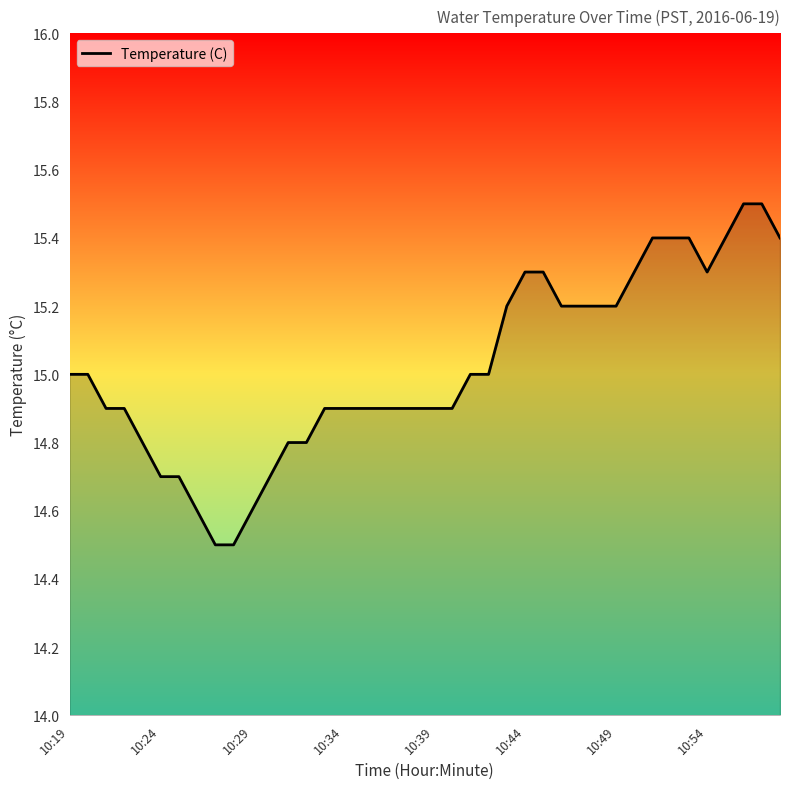

What is the greatest value displayed?

15.5